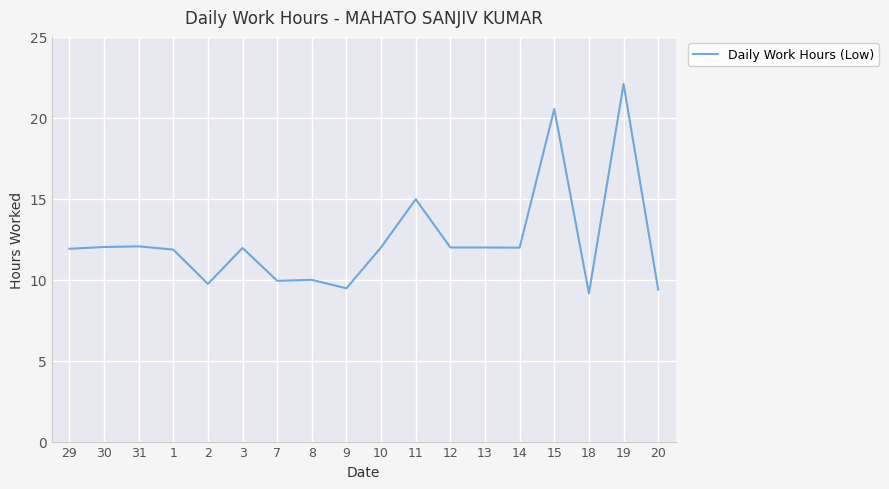

Is it true that the value at 15 is 10.8?

False